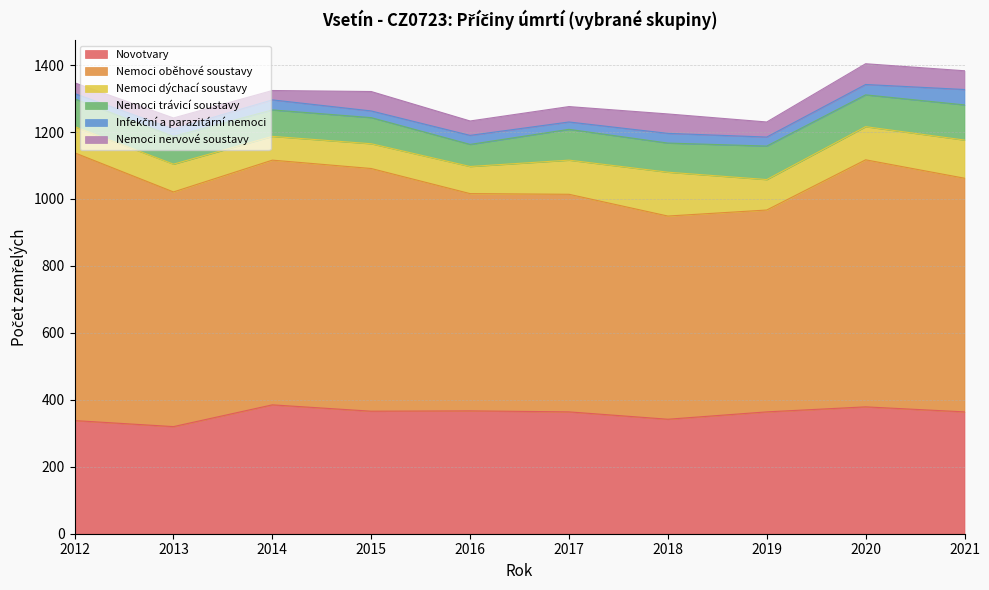

Which label corresponds to the largest value in the chart?

2012